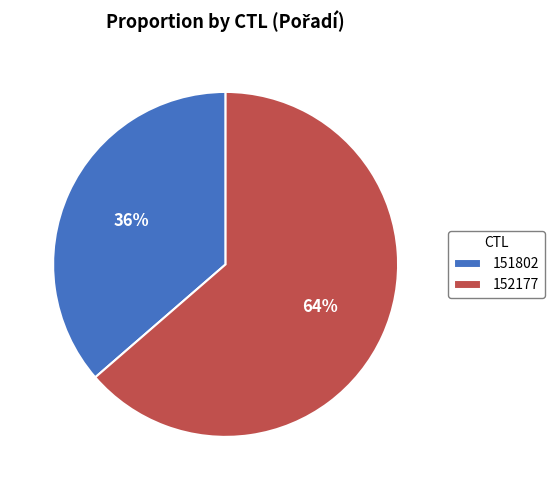

Between 151802 and 152177, which is larger?

152177